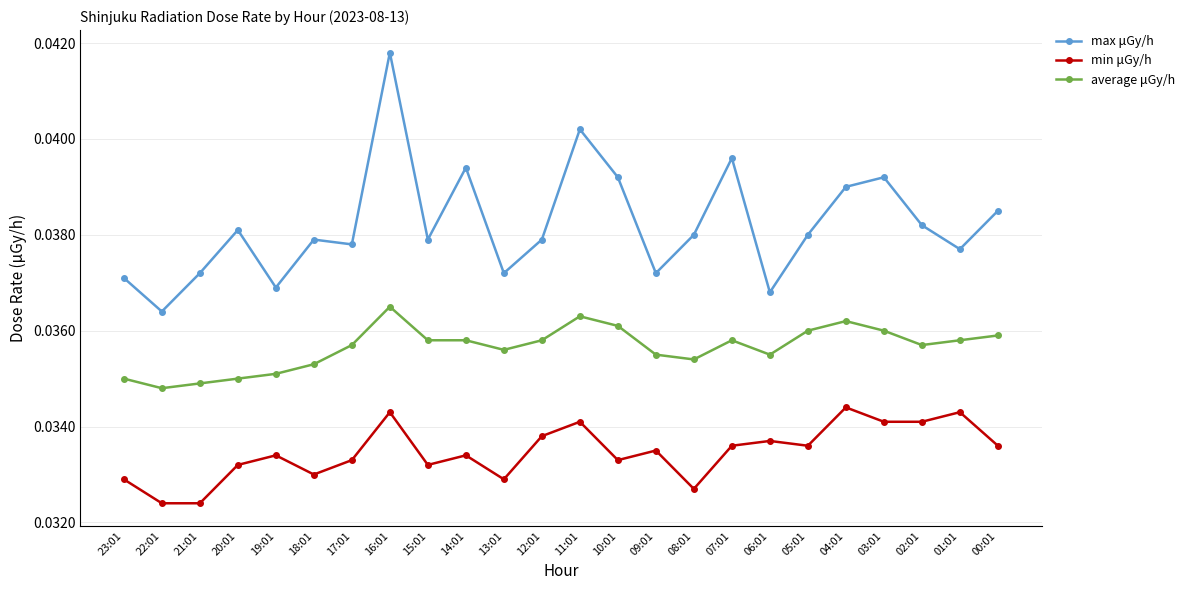

The min μGy/h series shows 0.1 at 11:01. True or false?

False